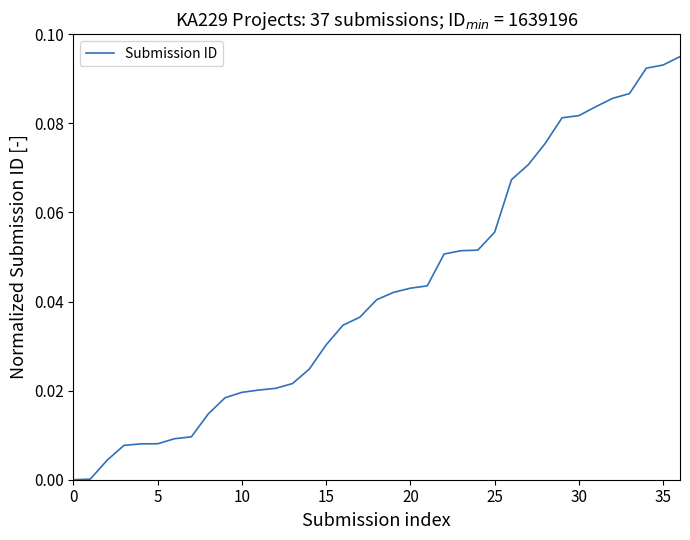

What is the difference between the second highest and minimum values?

0.1